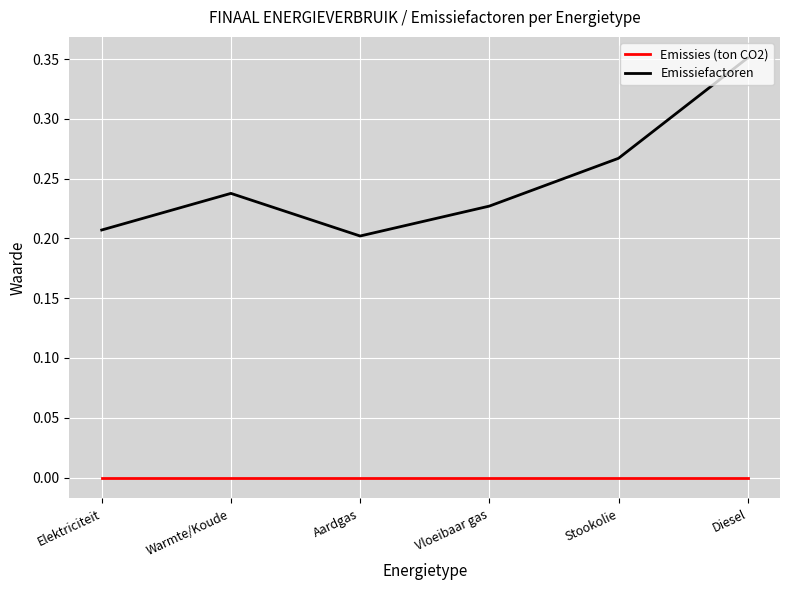

Which label corresponds to the largest value in the chart?

Diesel